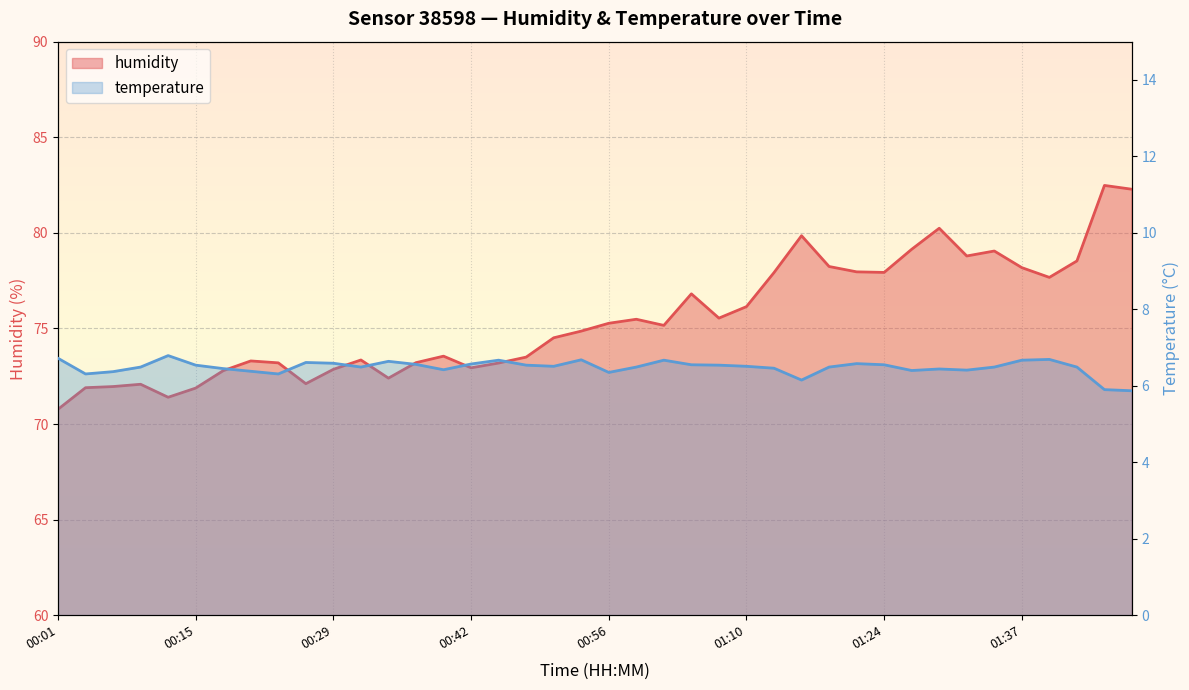

At how many categories does at least one series exceed 38?

40